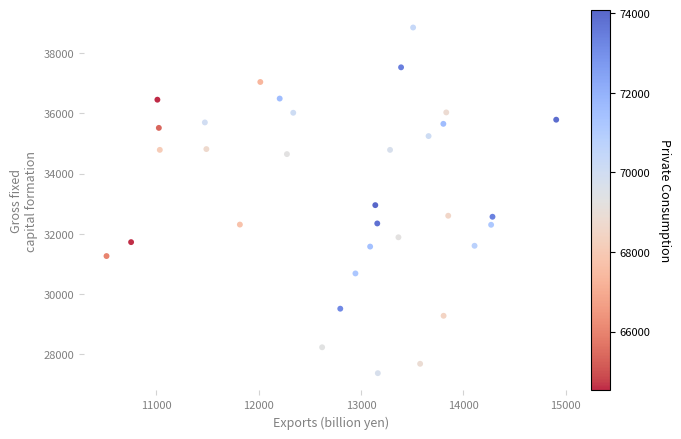

What Y value in the scatter plot is closest to 33111?

32951.7